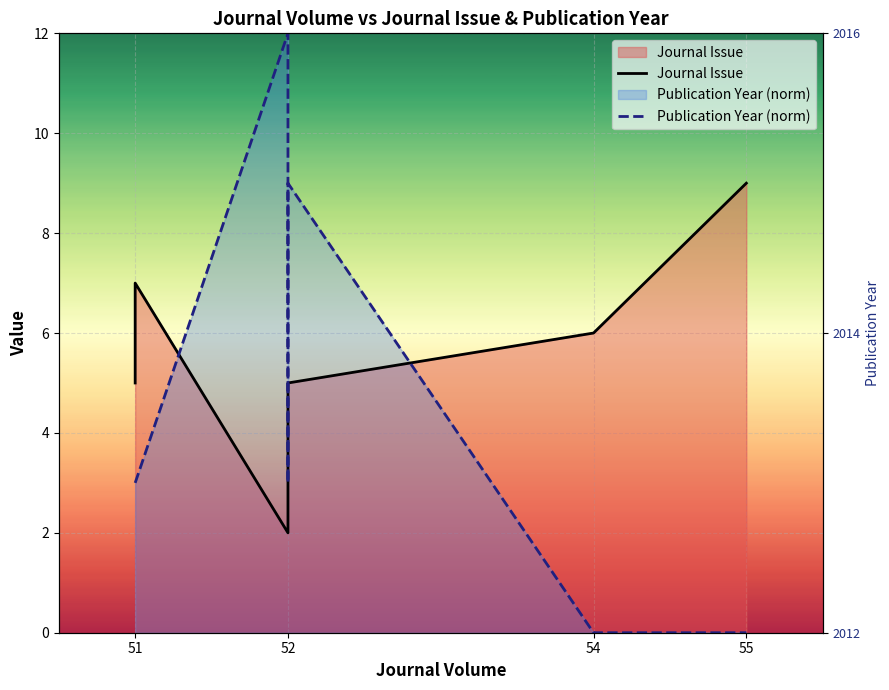

How many interior local valleys does the Publication Year (norm) series have?

1